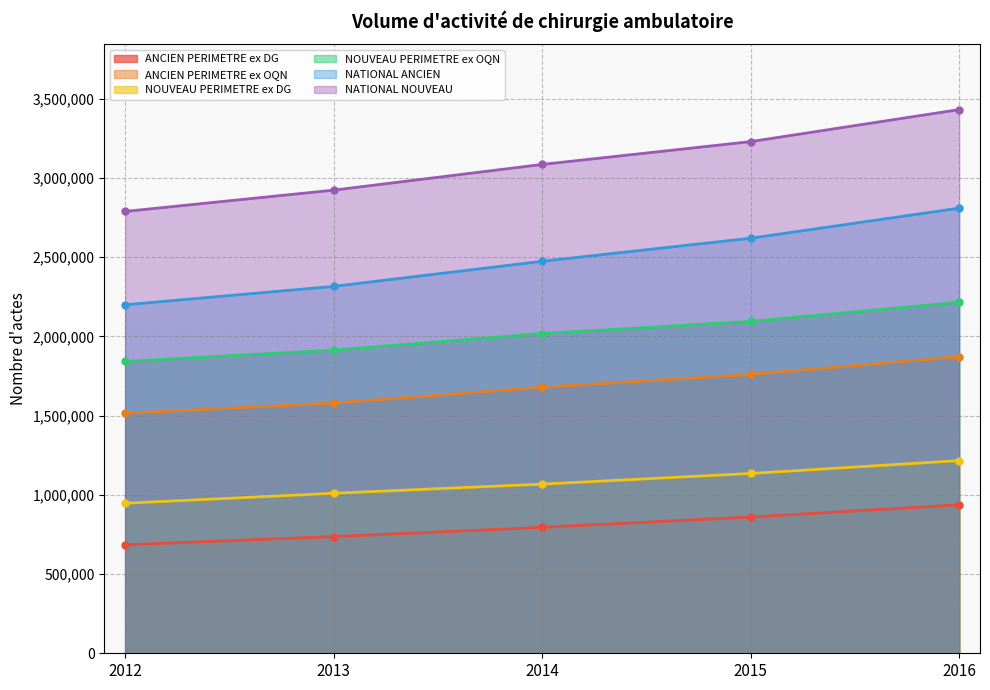

Reading left to right, transcribe all the data shown in this chart.

ANCIEN PERIMETRE ex DG: 684723	736454	794578	859929	937004
ANCIEN PERIMETRE ex OQN: 1514475	1578879	1679143	1759277	1871926
NOUVEAU PERIMETRE ex DG: 946694	1009689	1067418	1134670	1215919
NOUVEAU PERIMETRE ex OQN: 1841617	1912879	2017404	2094123	2214921
NATIONAL ANCIEN: 2199198	2315333	2473721	2619206	2808930
NATIONAL NOUVEAU: 2788311	2922568	3084822	3228793	3430840